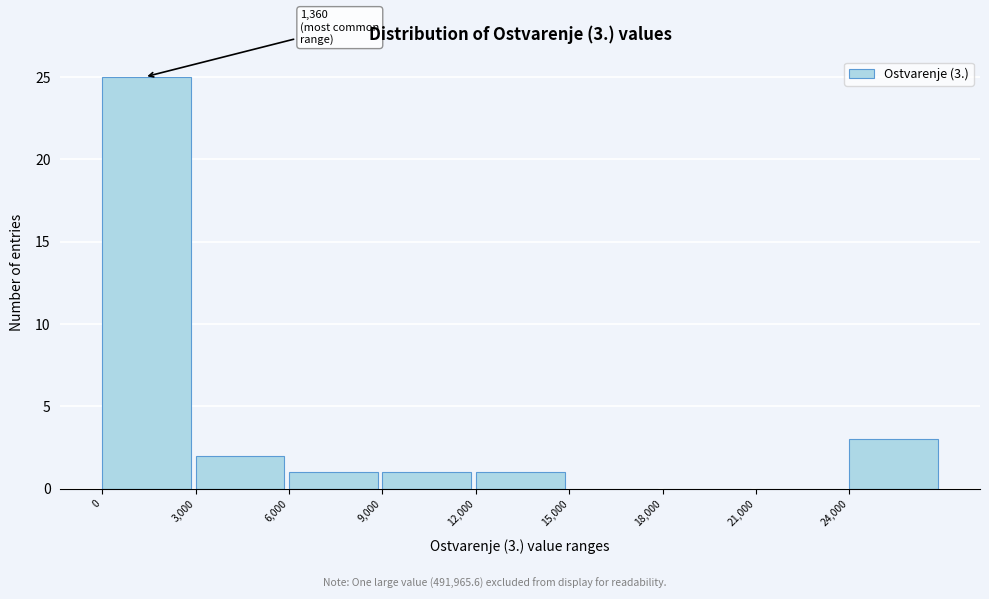

Which range on the x-axis has the tallest bar?

0 to 3000